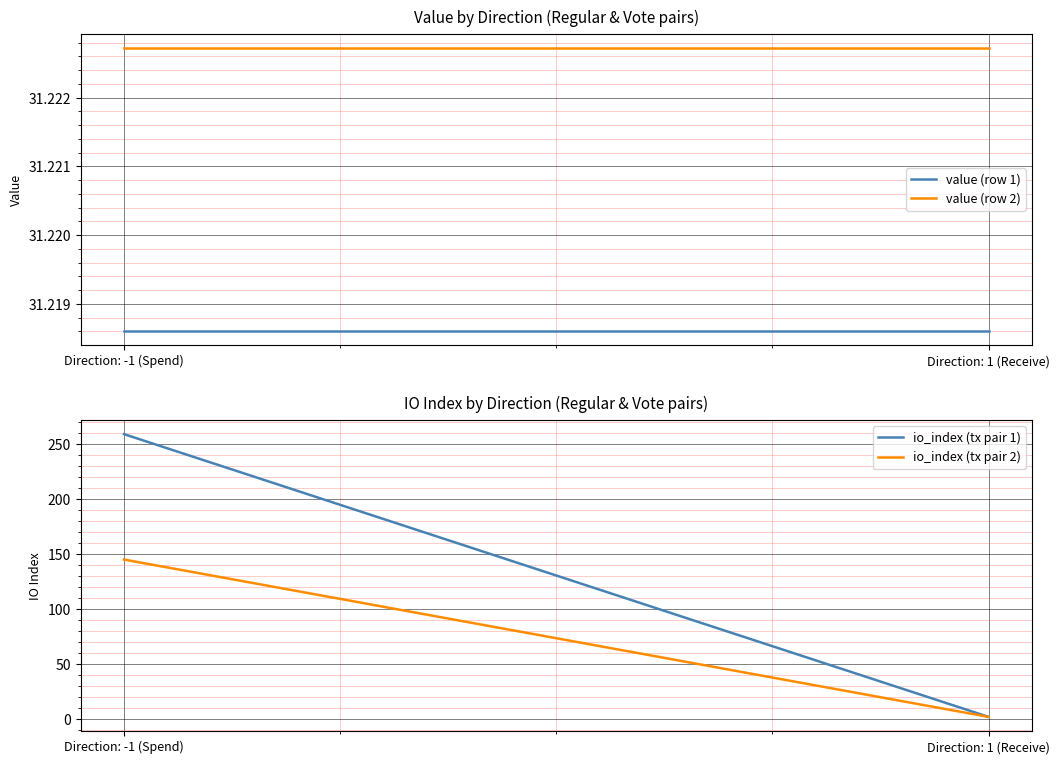

How many io_index (tx pair 2) values are between 2 and 145?

2